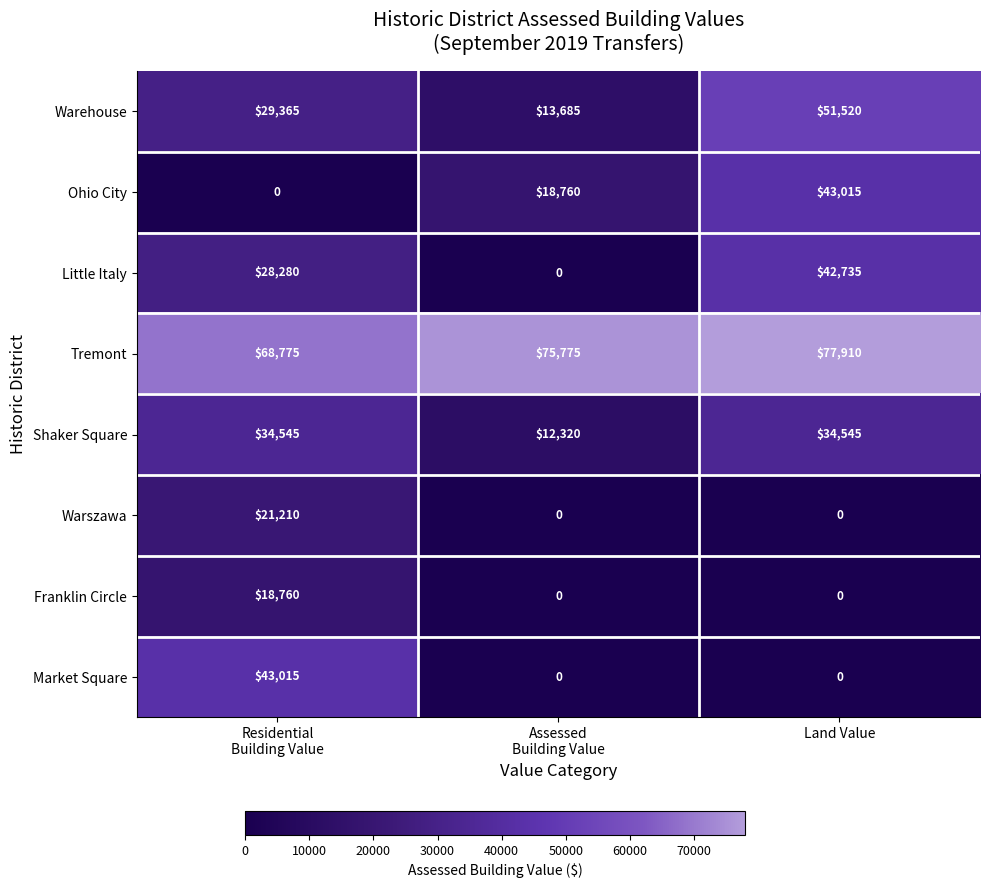

Which series has the largest total across all categories?

Tremont